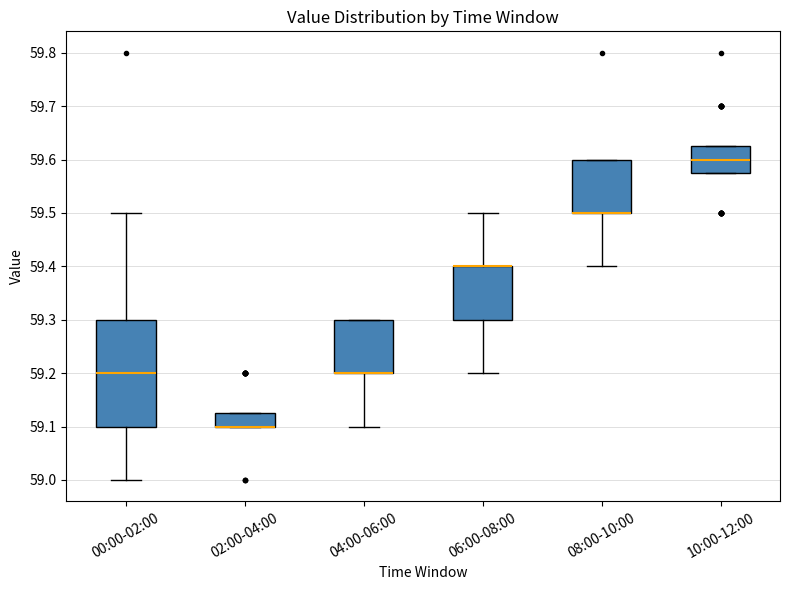

Comparing the boxes themselves (not the whiskers), which one is the tallest?

00:00-02:00